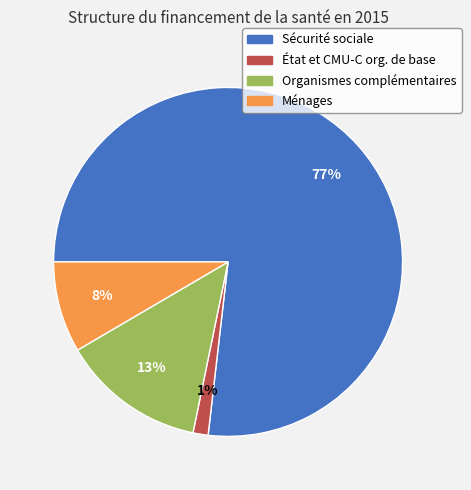

To the nearest percent, what percentage of the pie is Ménages?

8%